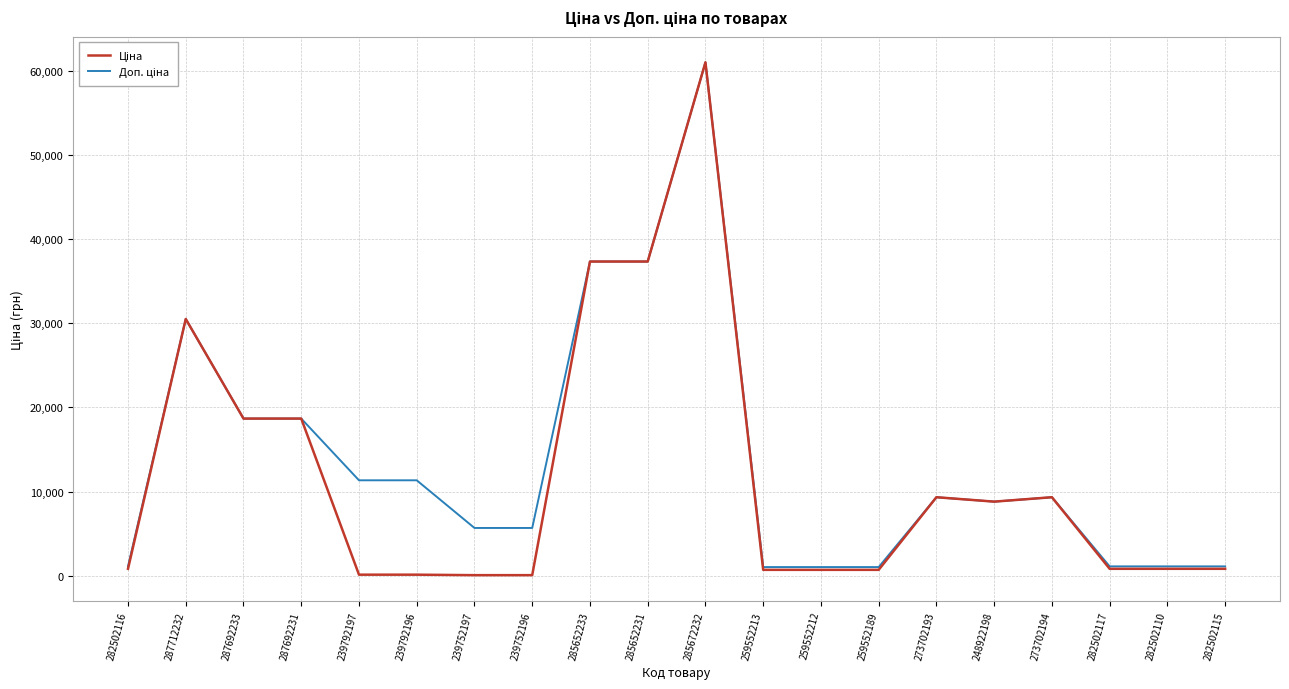

What is the total value across all series at 282502110?

1914.8